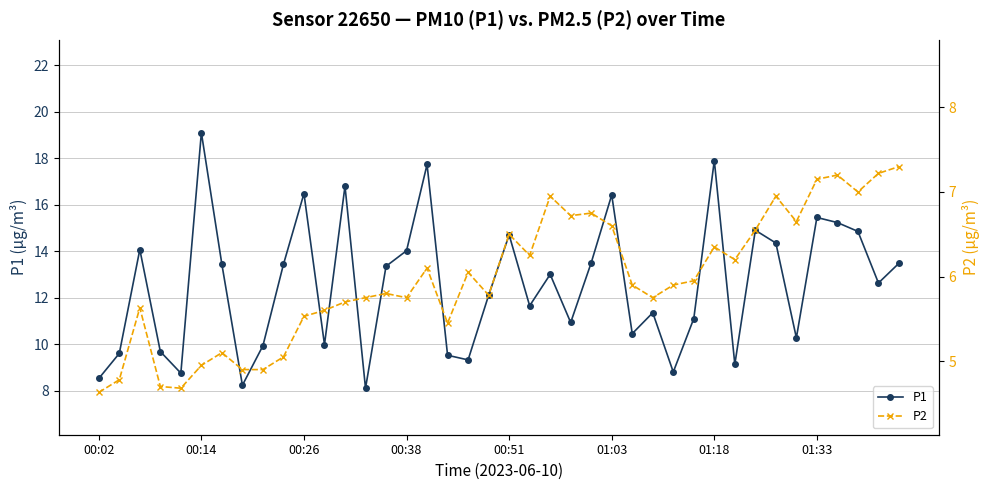

List the series in order of their peak value, lowest first.

P2, P1